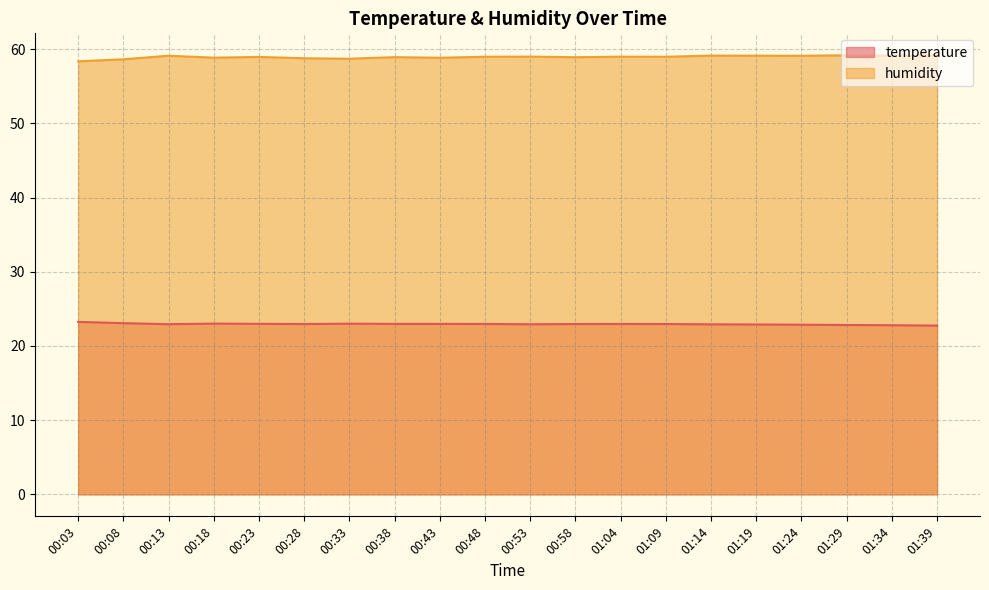

What is the sum of all temperature values?

459.1